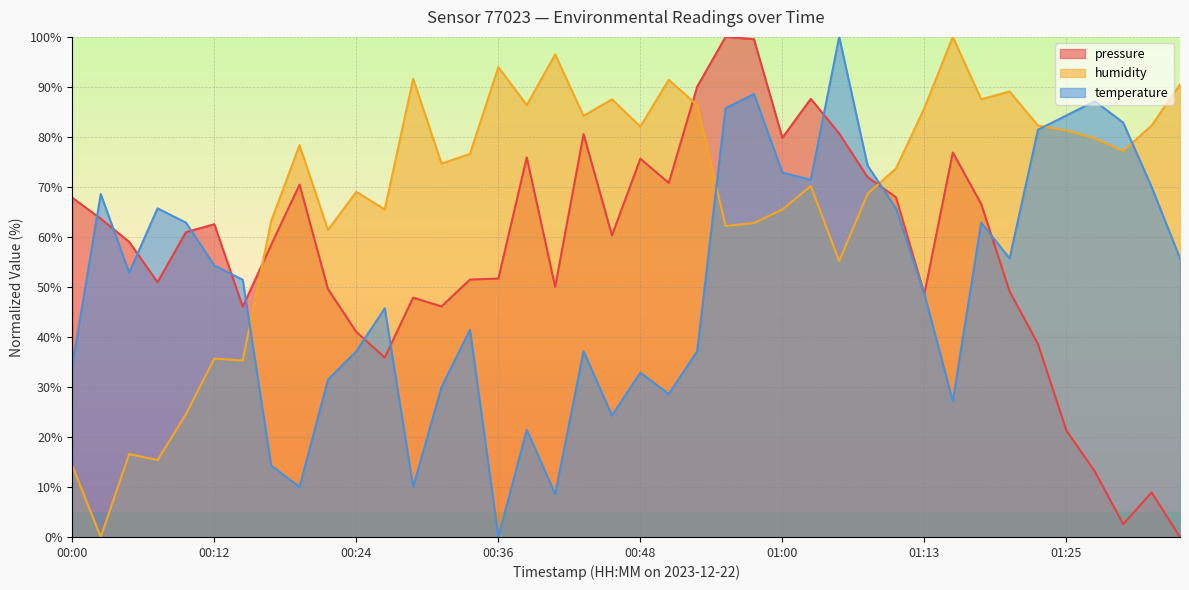

List the labels in order of temperature value, smallest first.

00:36, 00:41, 00:19, 00:29, 00:17, 00:39, 00:46, 01:15, 00:51, 00:31, 00:22, 00:48, 00:00, 00:24, 00:43, 00:53, 00:34, 00:26, 01:13, 00:14, 00:05, 00:12, 01:20, 01:34, 00:09, 01:17, 00:07, 01:10, 00:02, 01:32, 01:03, 01:00, 01:08, 01:22, 01:30, 01:25, 00:56, 01:27, 00:58, 01:05